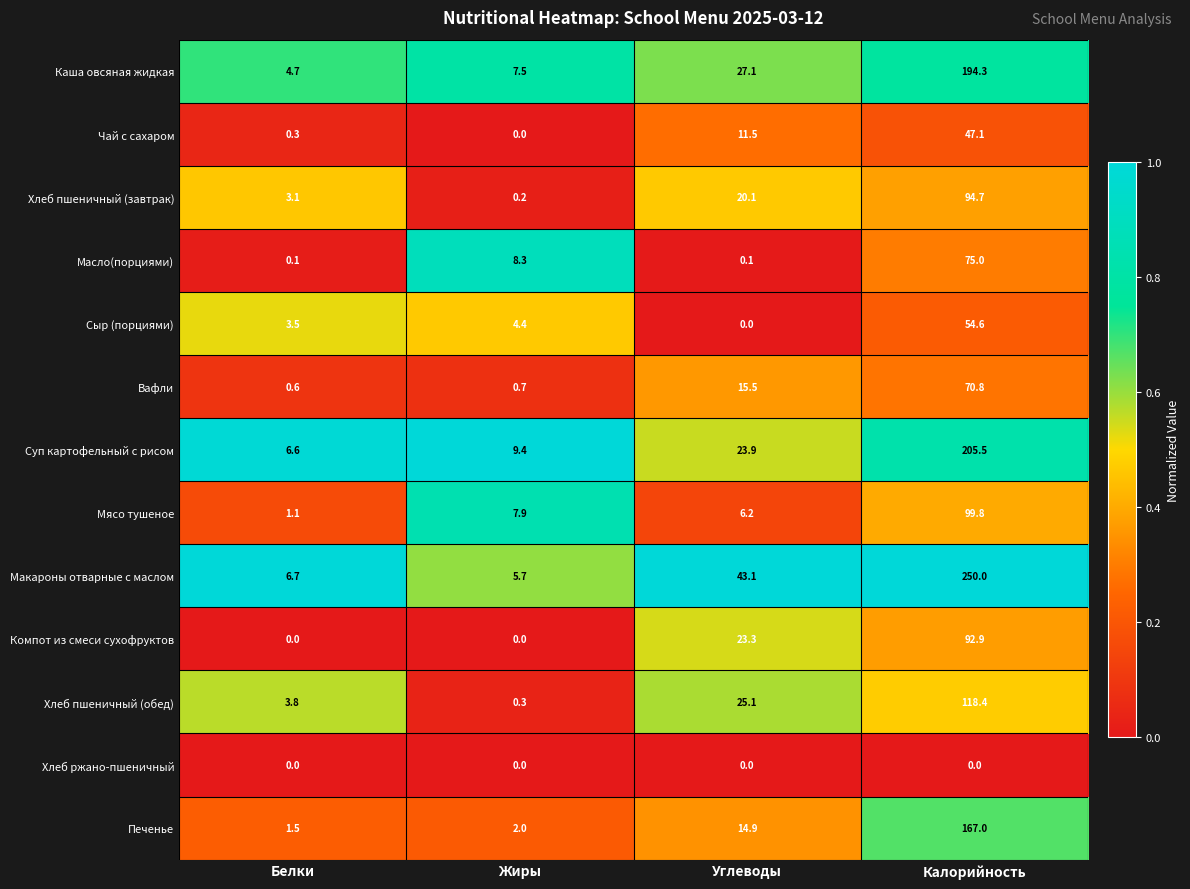

At how many categories does at least one series exceed 0?

4